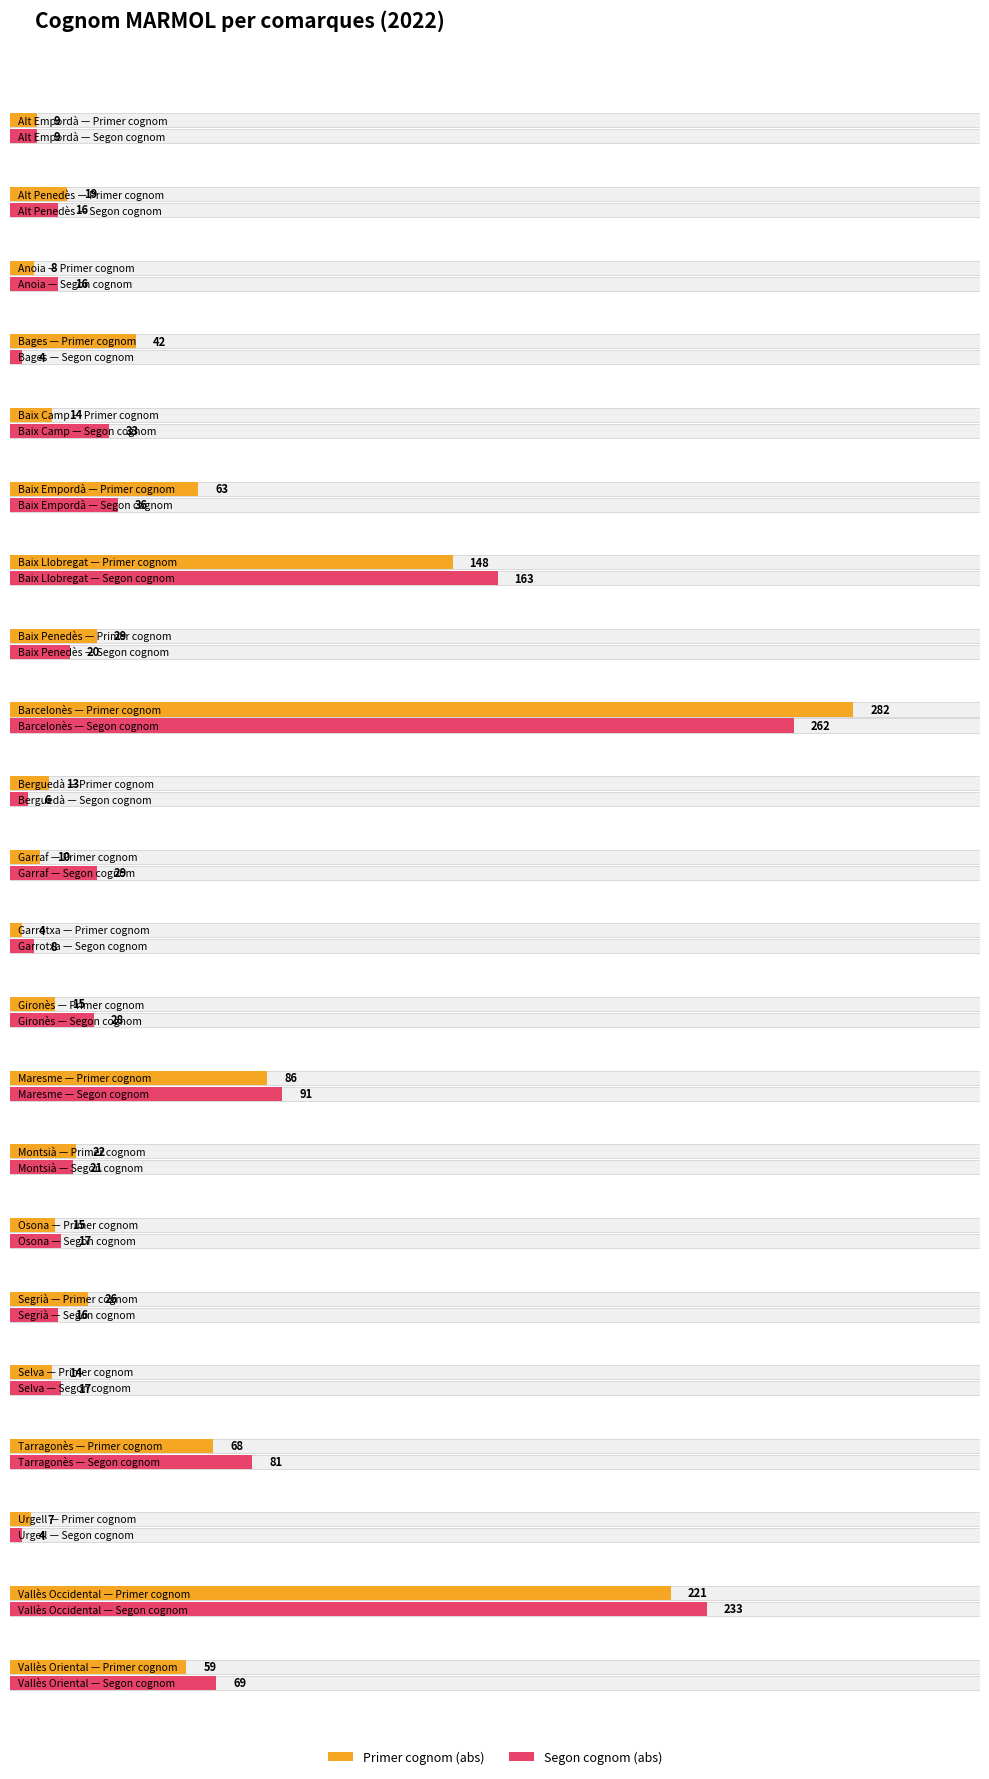

What is the difference between the second highest and minimum values in the Segon cognom (abs) series?

229